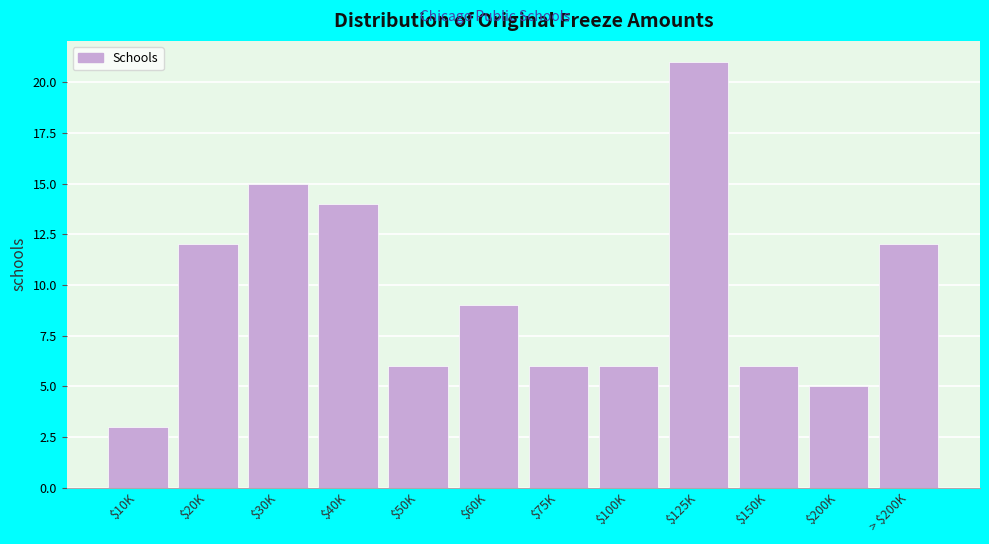

Reading left to right, what are all the values shown in this chart?

3	12	15	14	6	9	6	6	21	6	5	12